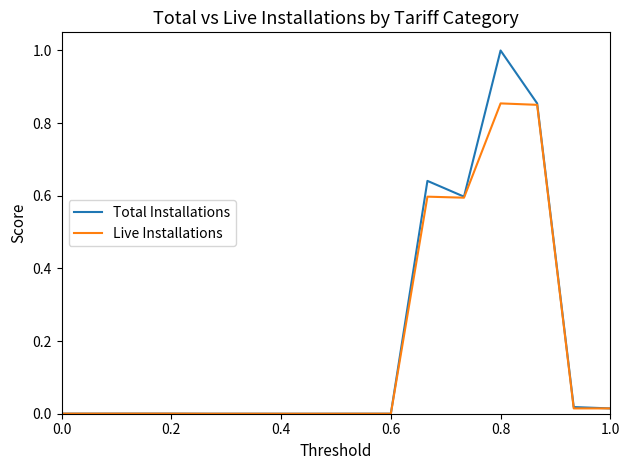

Which series has the widest spread of values?

Total Installations